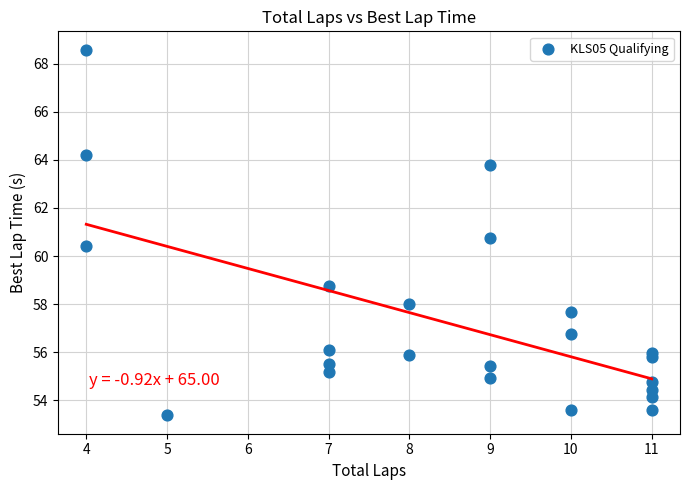

What Y value in the scatter plot is closest to 60?

60.4